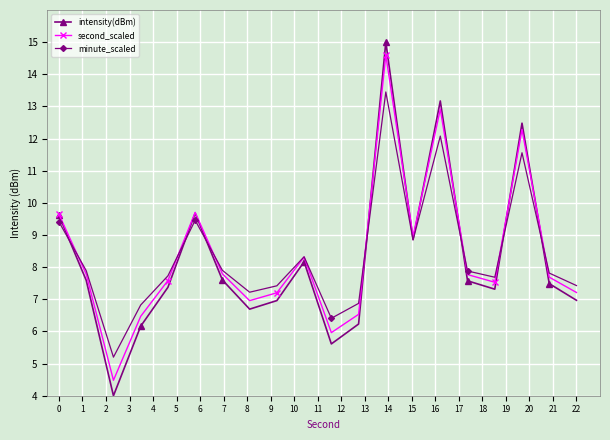

Which series has the widest spread of values?

intensity(dBm)